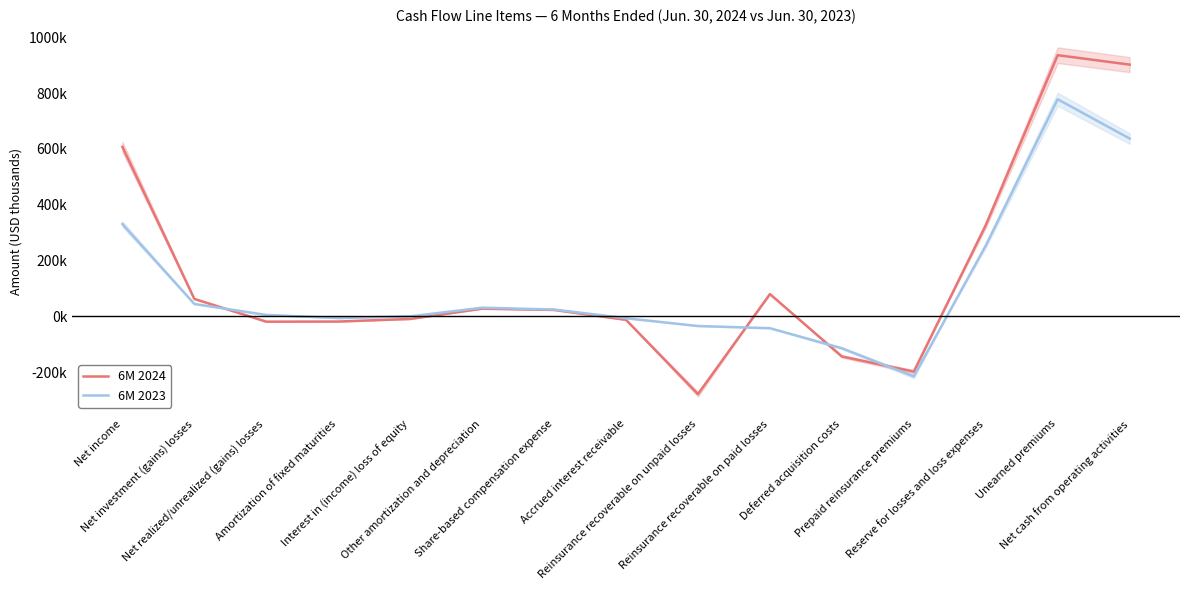

Is this an area chart (filled region under the line)?

No